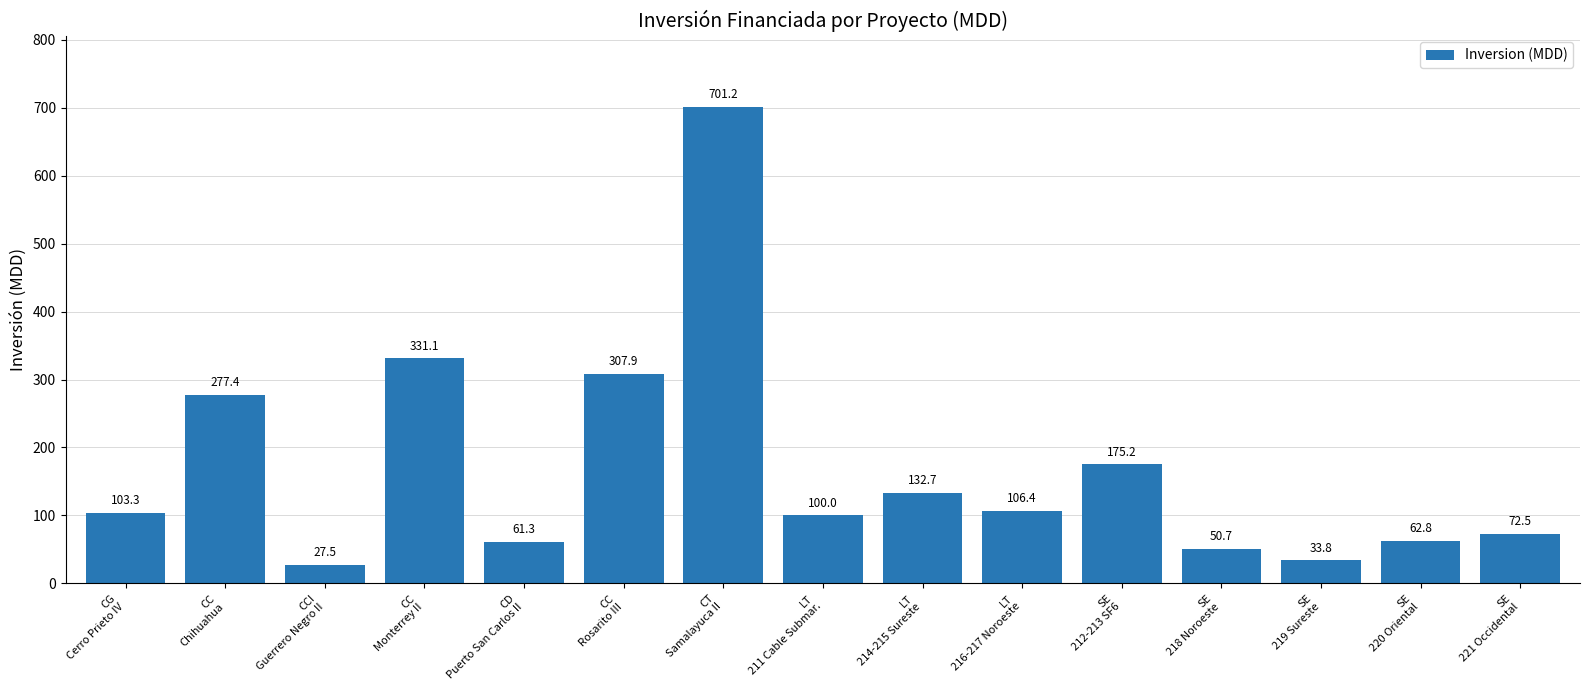

Reading left to right, list all the values displayed in this chart.

CG
Cerro Prieto IV=103.3	CC
Chihuahua=277.4	CCI
Guerrero Negro II=27.5	CC
Monterrey II=331.1	CD
Puerto San Carlos II=61.3	CC
Rosarito III=307.9	CT
Samalayuca II=701.2	LT
211 Cable Submar.=100.0	LT
214-215 Sureste=132.7	LT
216-217 Noroeste=106.4	SE
212-213 SF6=175.2	SE
218 Noroeste=50.7	SE
219 Sureste=33.8	SE
220 Oriental=62.8	SE
221 Occidental=72.5